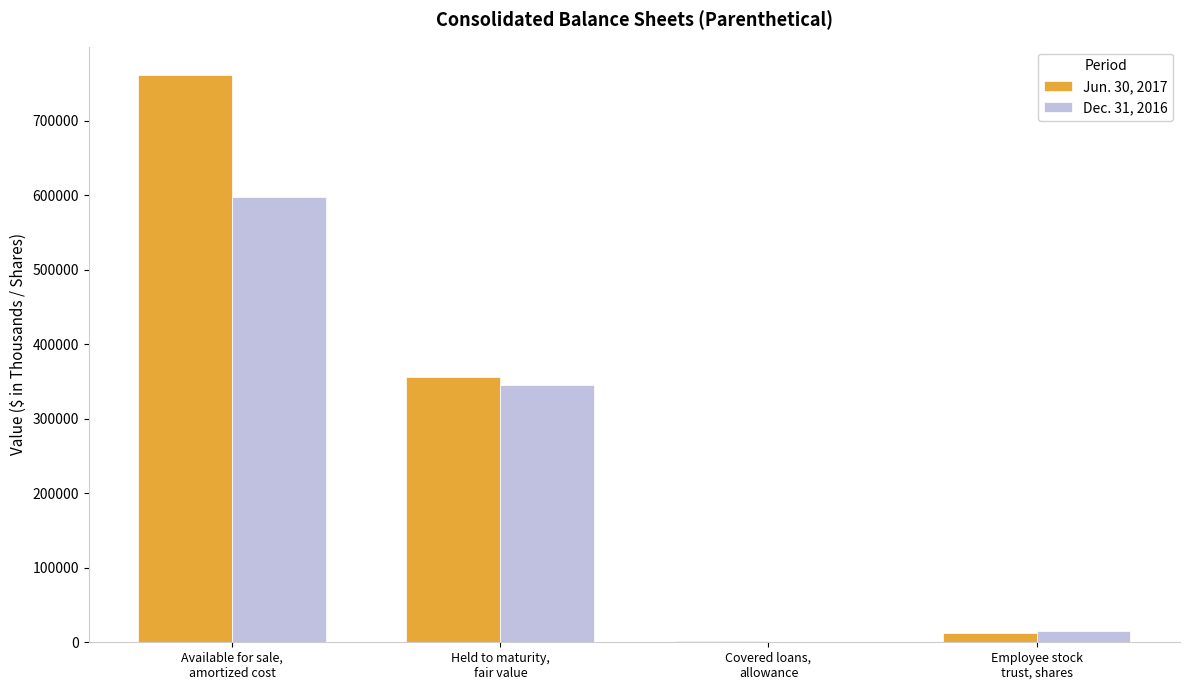

Count the number of categories in the chart.

4